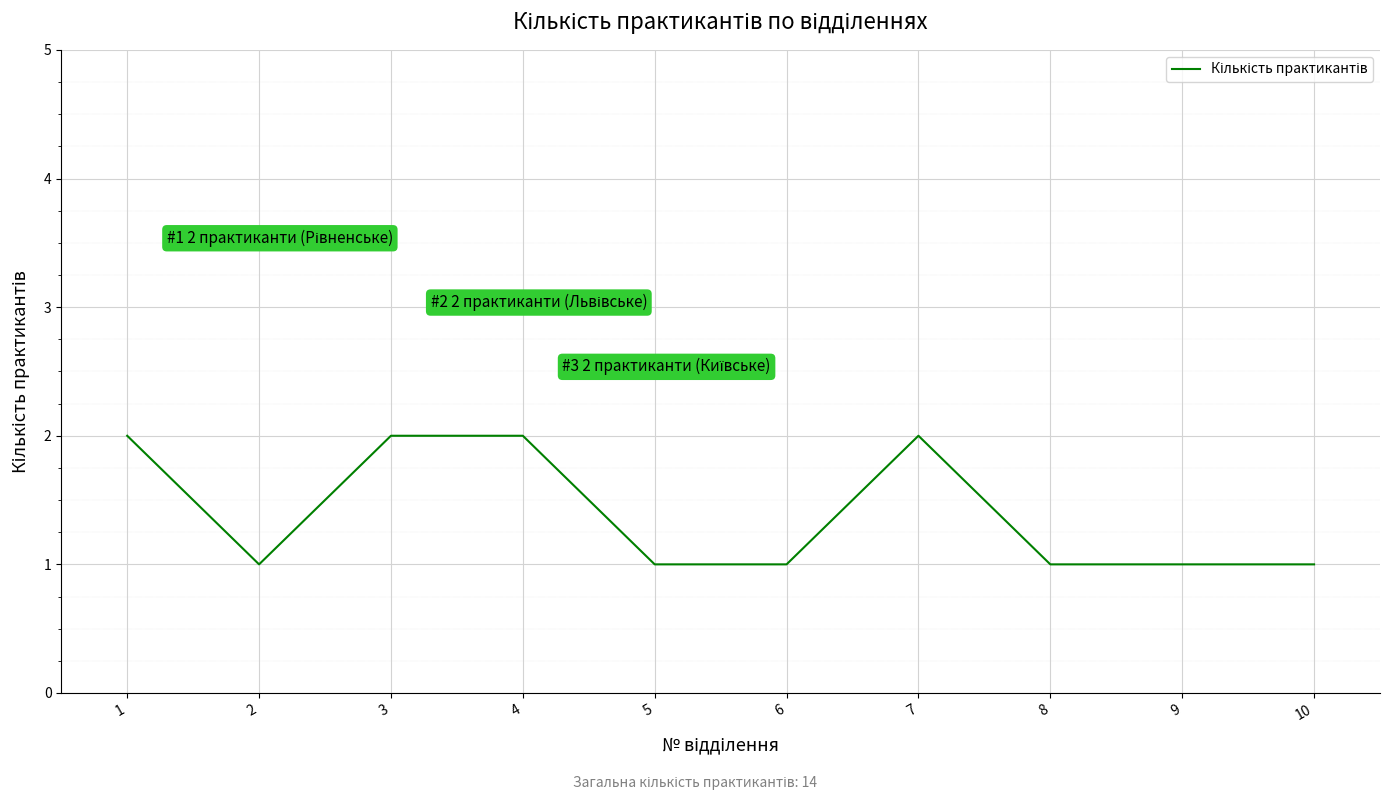

What is the ratio of the value at 8 to the value at 4?

0.5